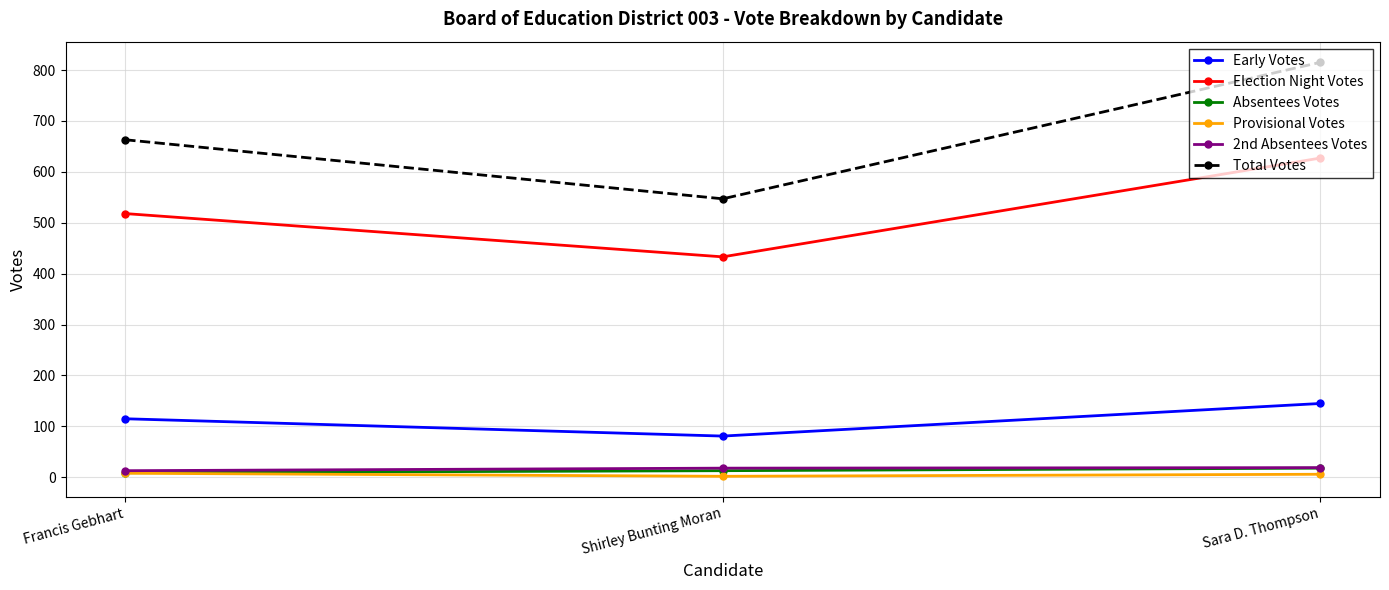

What is the approximate value of Absentees Votes at Sara D. Thompson?

18